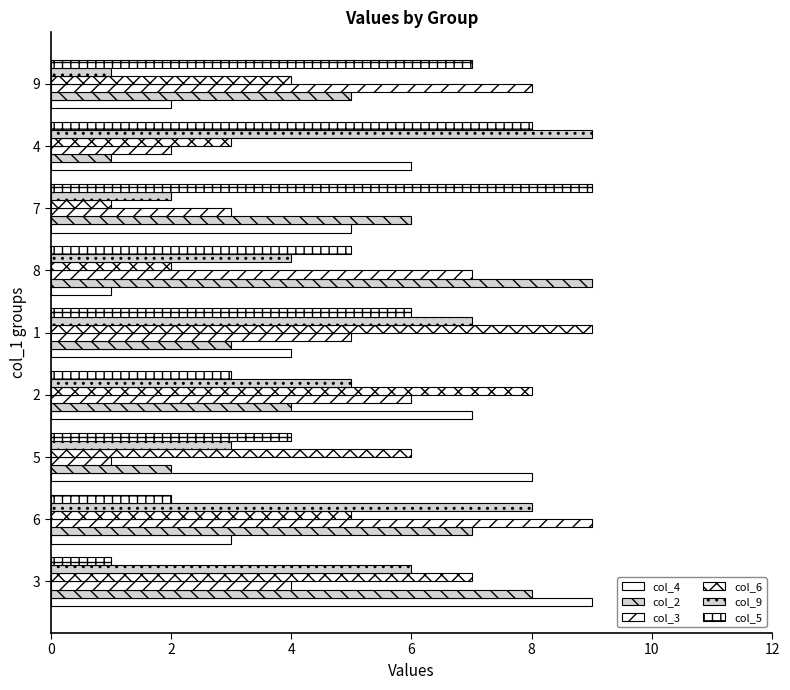

How many data points in col_3 are less than 5?

4